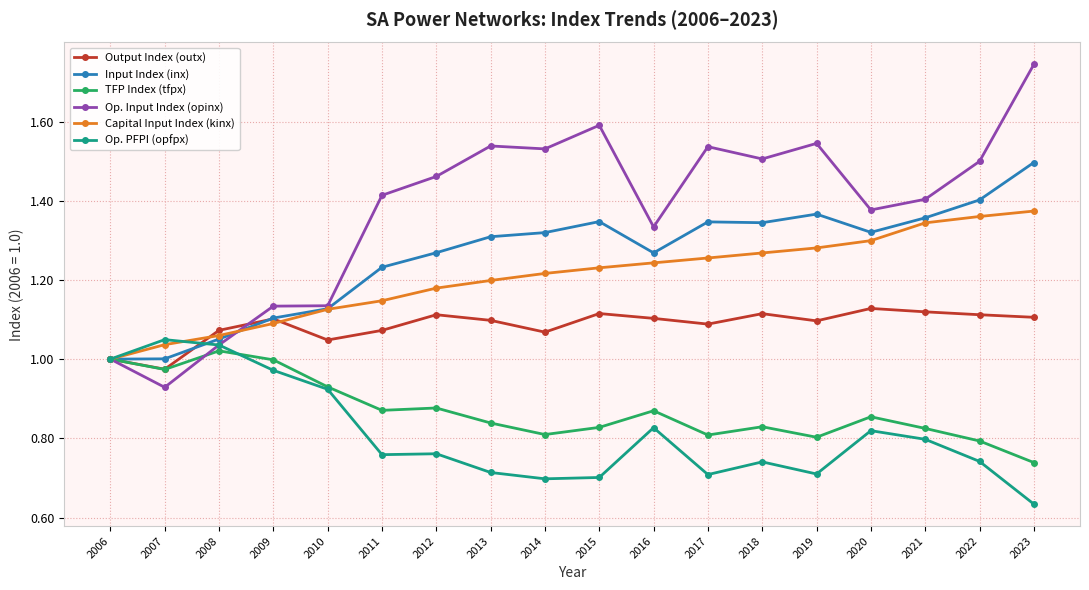

What is the difference between the Op. Input Index (opinx) values at 2021 and 2012?

0.1